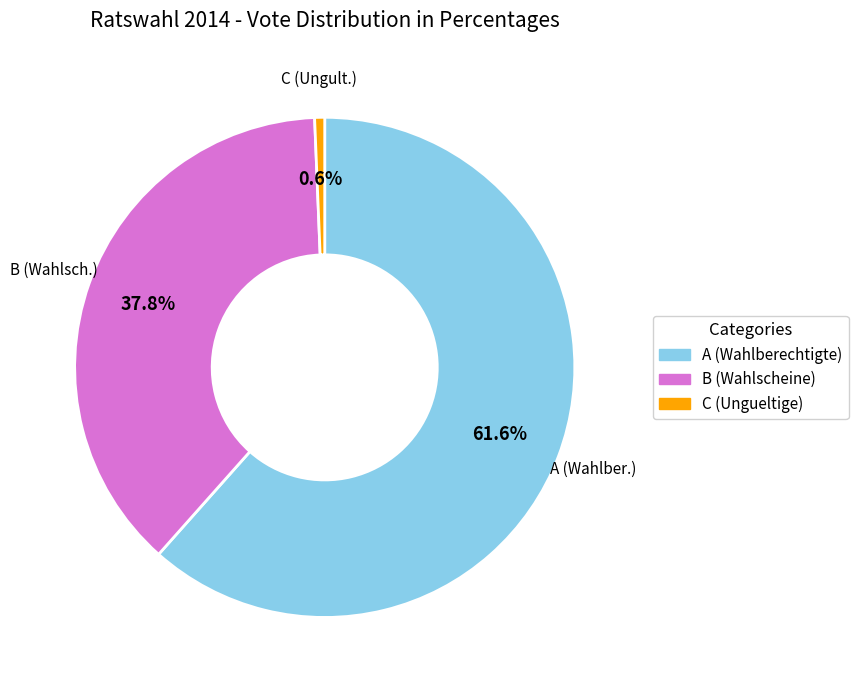

Is there a majority slice in this chart?

Yes